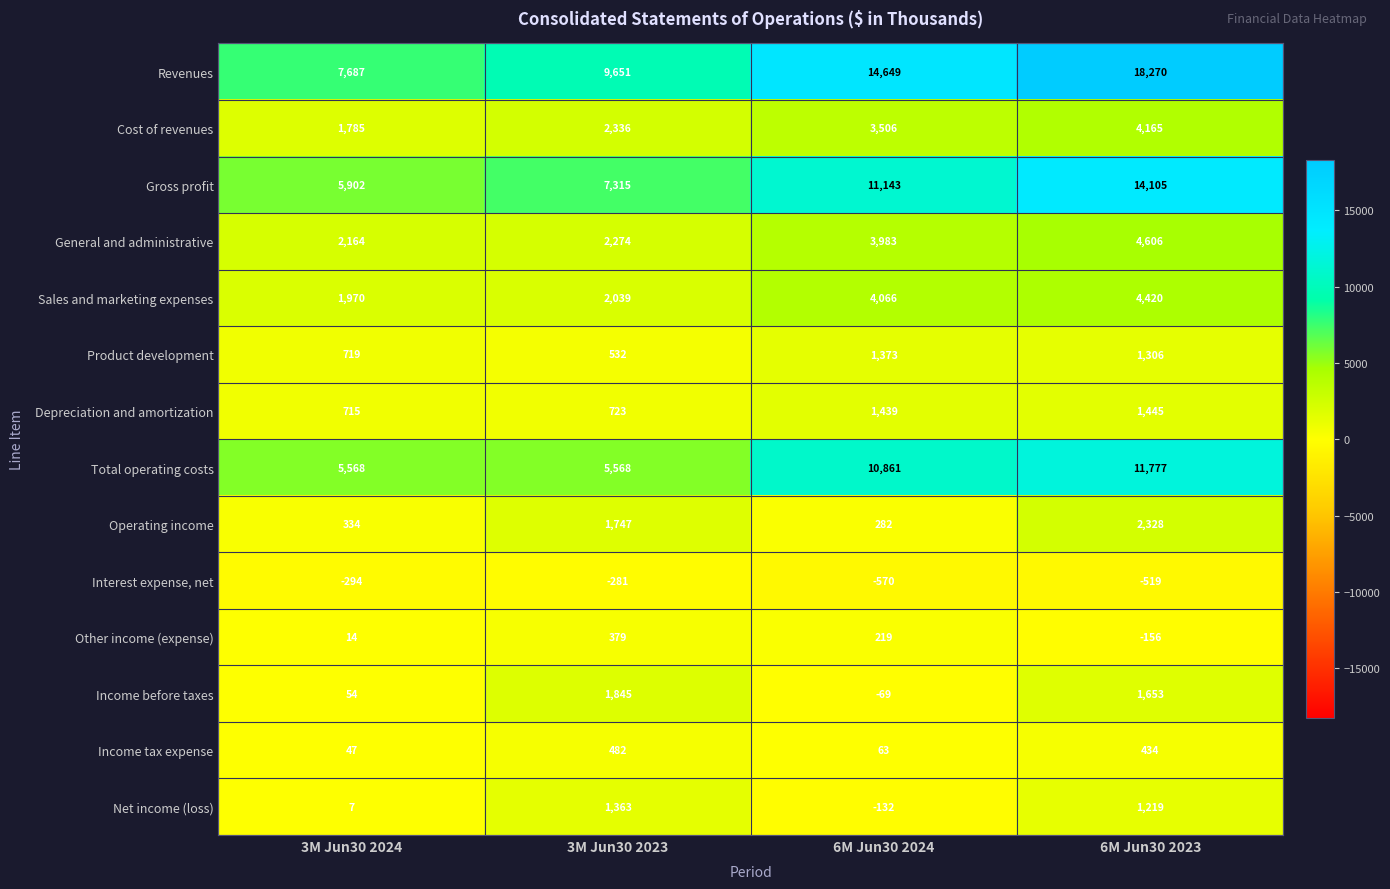

Which category has the lowest value across all series?

6M Jun30 2024